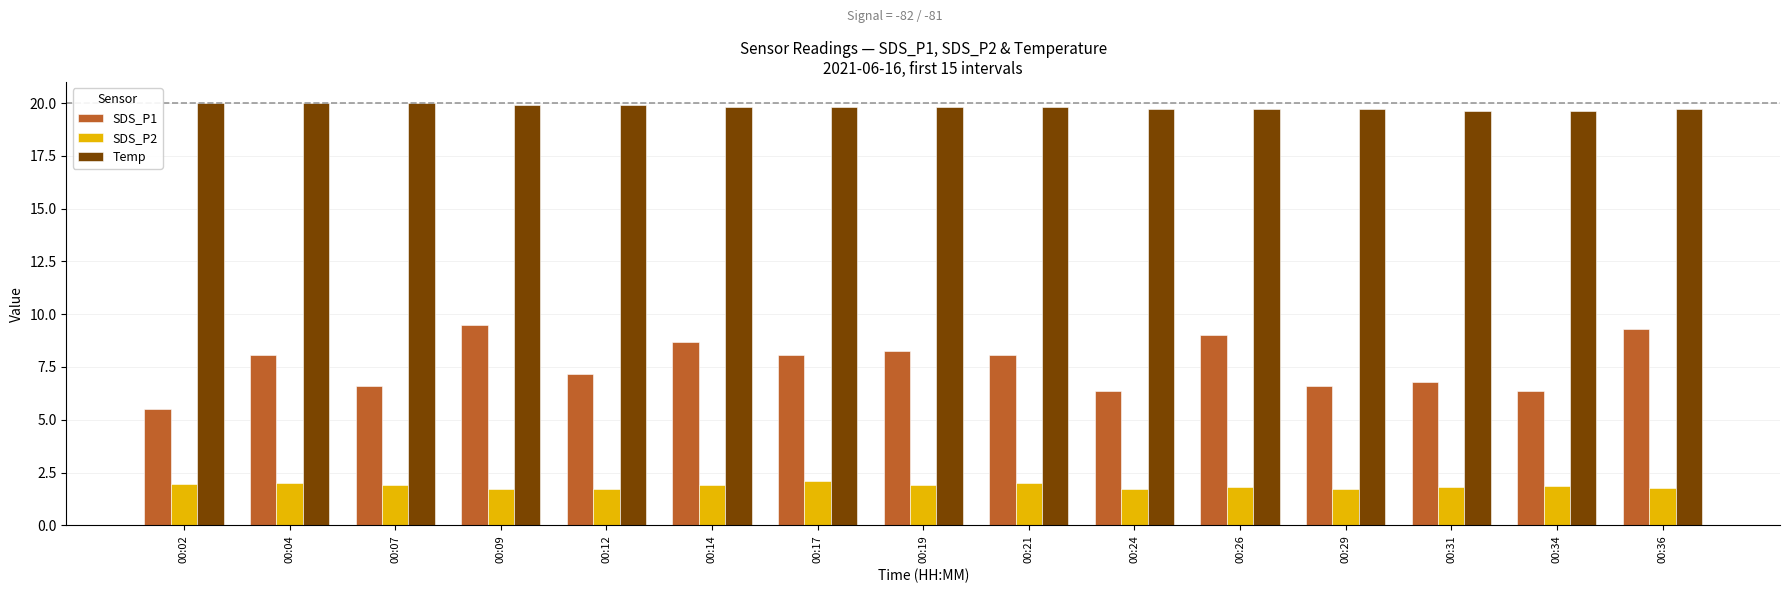

What is the minimum value shown in the chart?

1.7